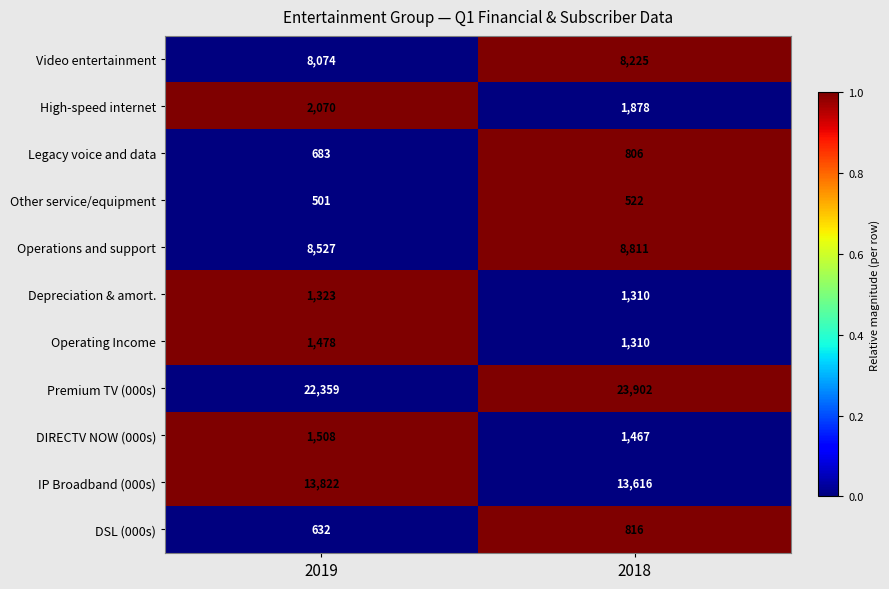

What is the sum of all IP Broadband (000s) values?

27438